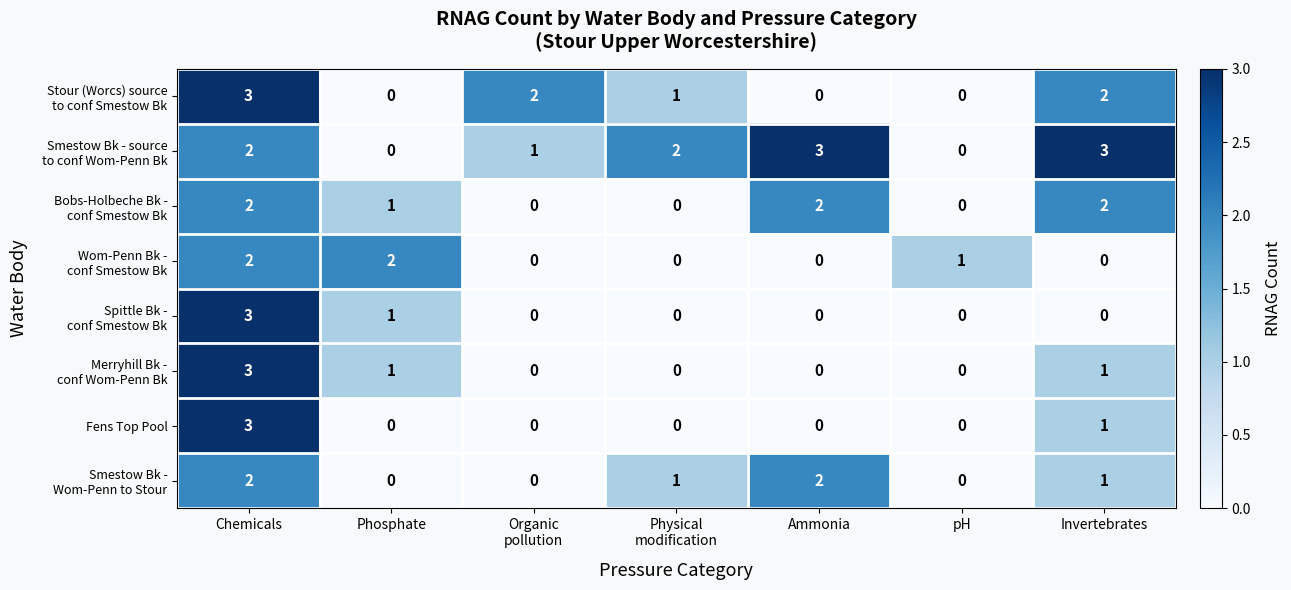

What is the maximum value shown in the chart?

3